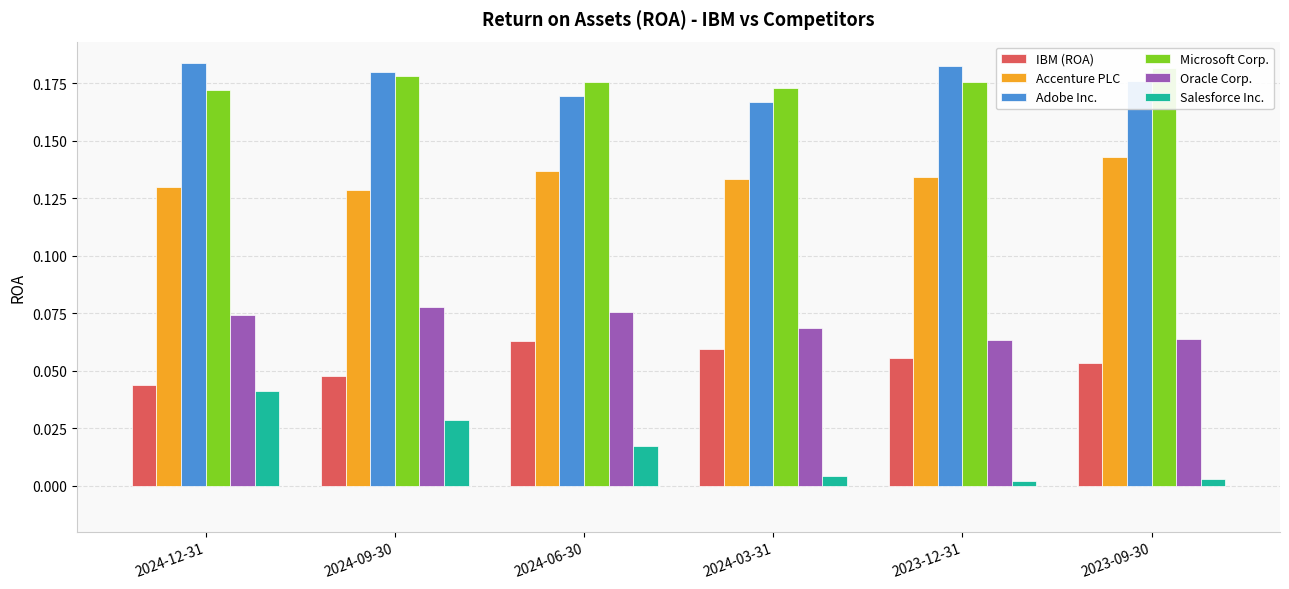

What is the label of the 4th bar from the left?

2024-03-31